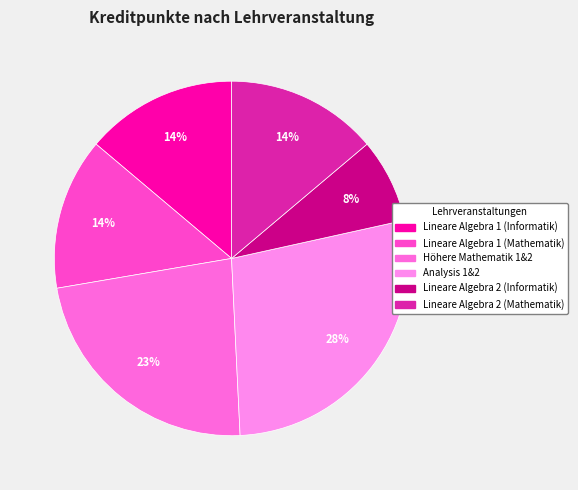

Which category has the biggest portion of the pie?

Analysis 1&2